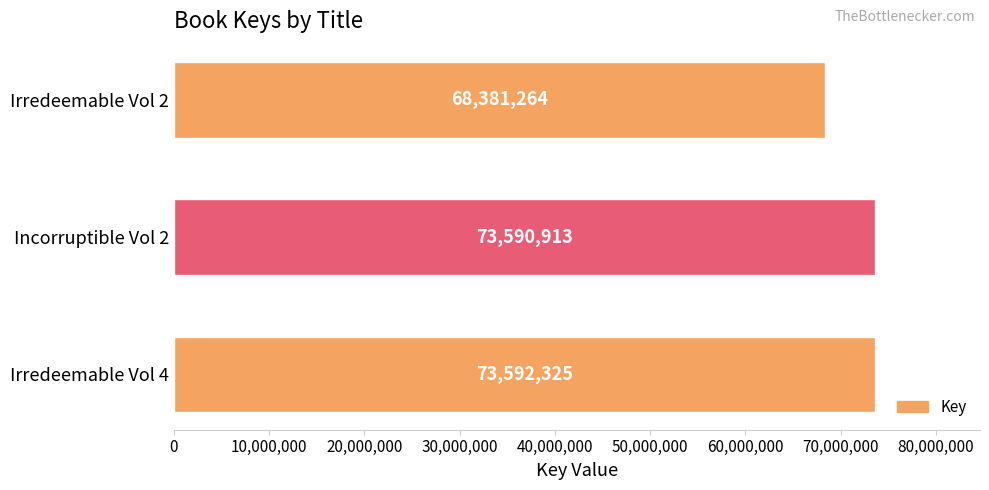

Reading bottom to top, transcribe all the data shown in this chart.

Irredeemable Vol 4=73592325	Incorruptible Vol 2=73590913	Irredeemable Vol 2=68381264